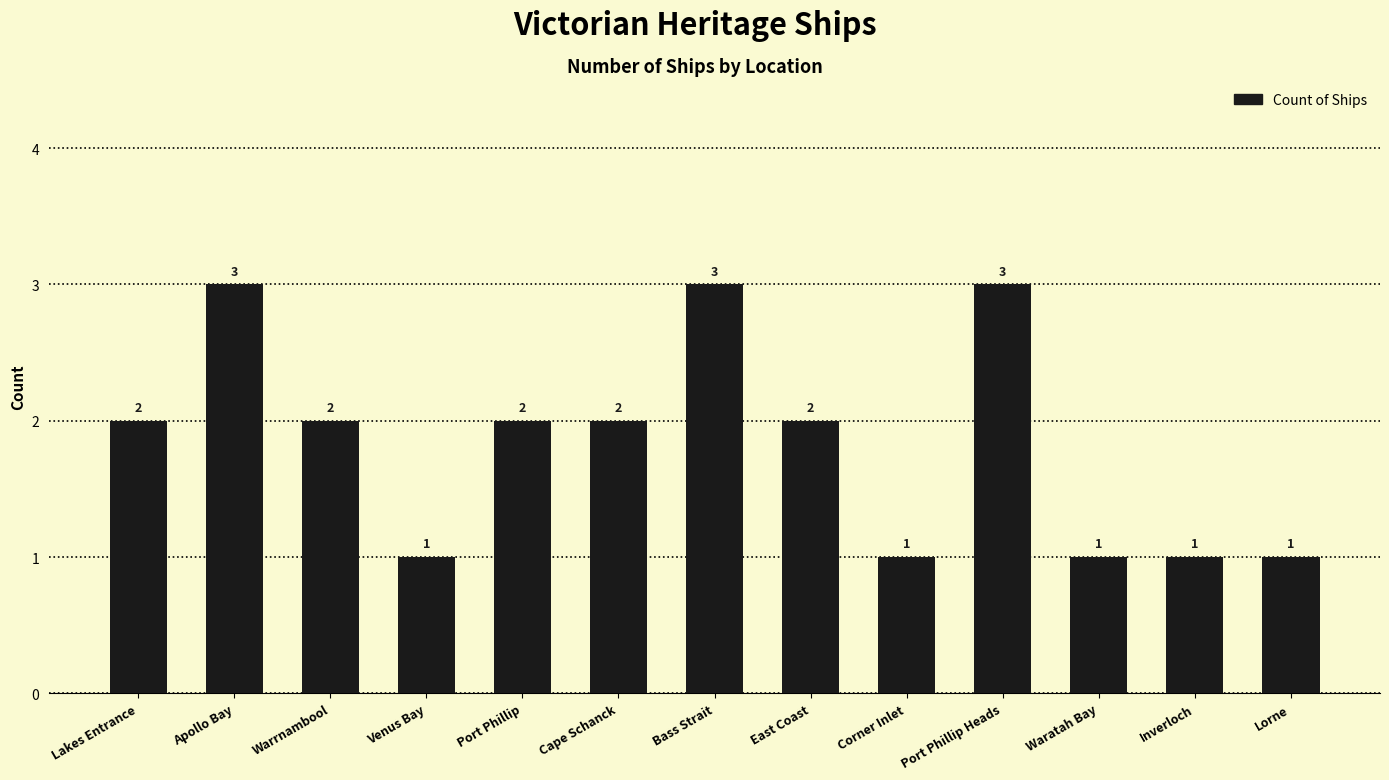

What is the maximum value shown in the chart?

3